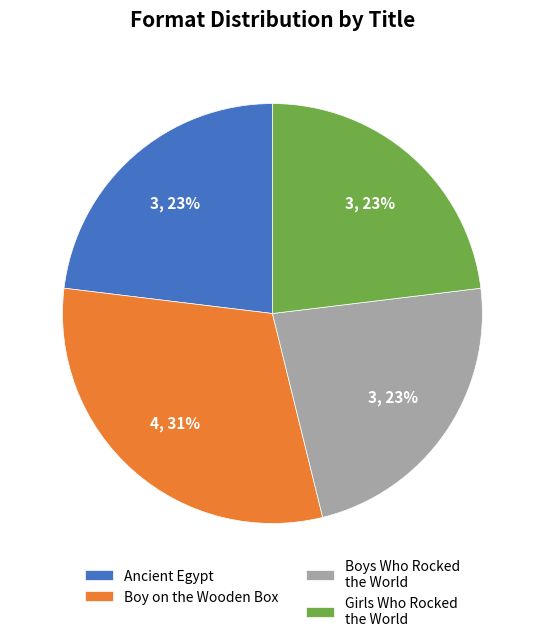

To the nearest percent, what percentage of the pie is Boys Who Rocked the World?

23%